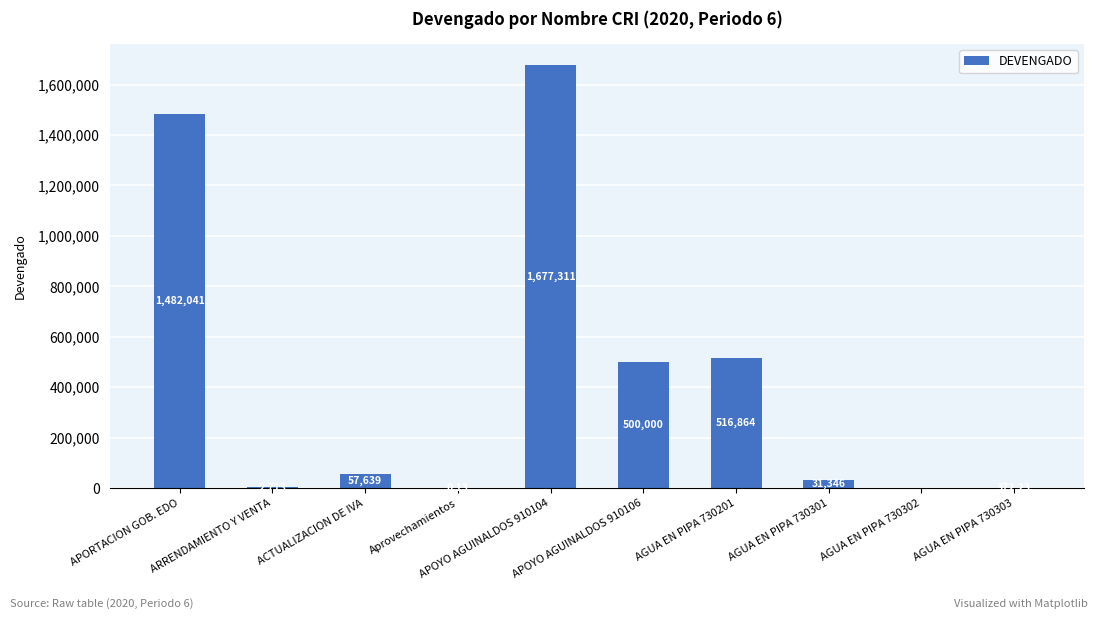

What is the sum of all values?

4268286.0